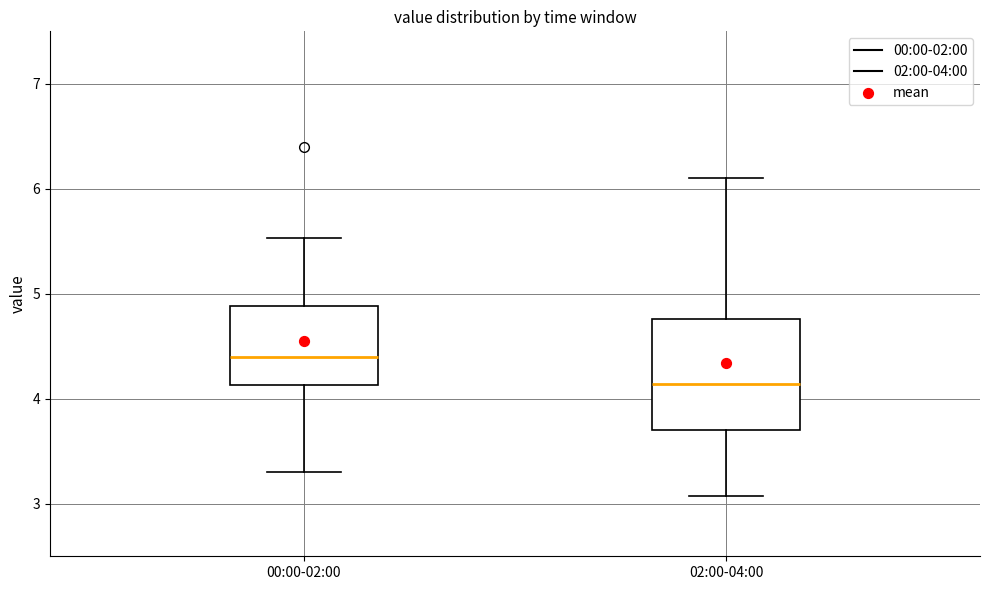

Reading left to right, transcribe this box plot: for each box, give where its median line is, the range the box spans, and where its two whiskers end, as read against the y-axis. The values are not printed on the chart, so give them approximately, as read against the axis.

00:00-02:00: median 4.4, box 4.1 to 4.9, whiskers 3.3 to 5.5
02:00-04:00: median 4.1, box 3.7 to 4.8, whiskers 3.1 to 6.1